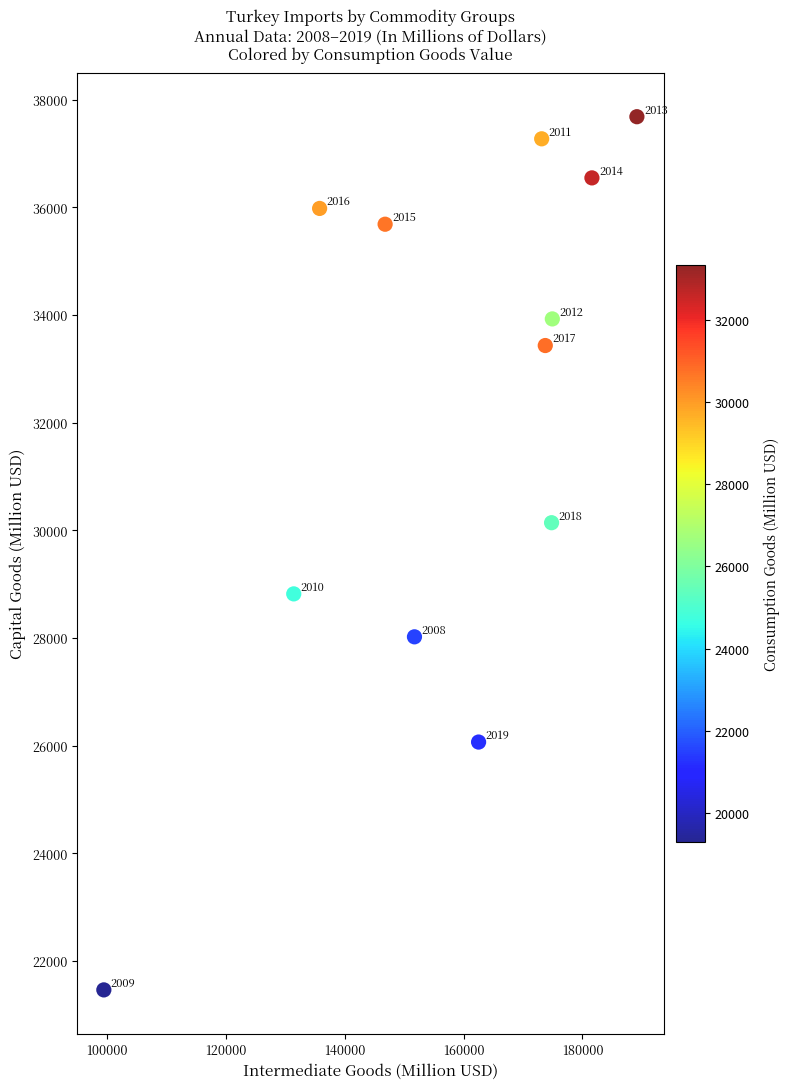

What Y value in the scatter plot is closest to 29571?

30140.3